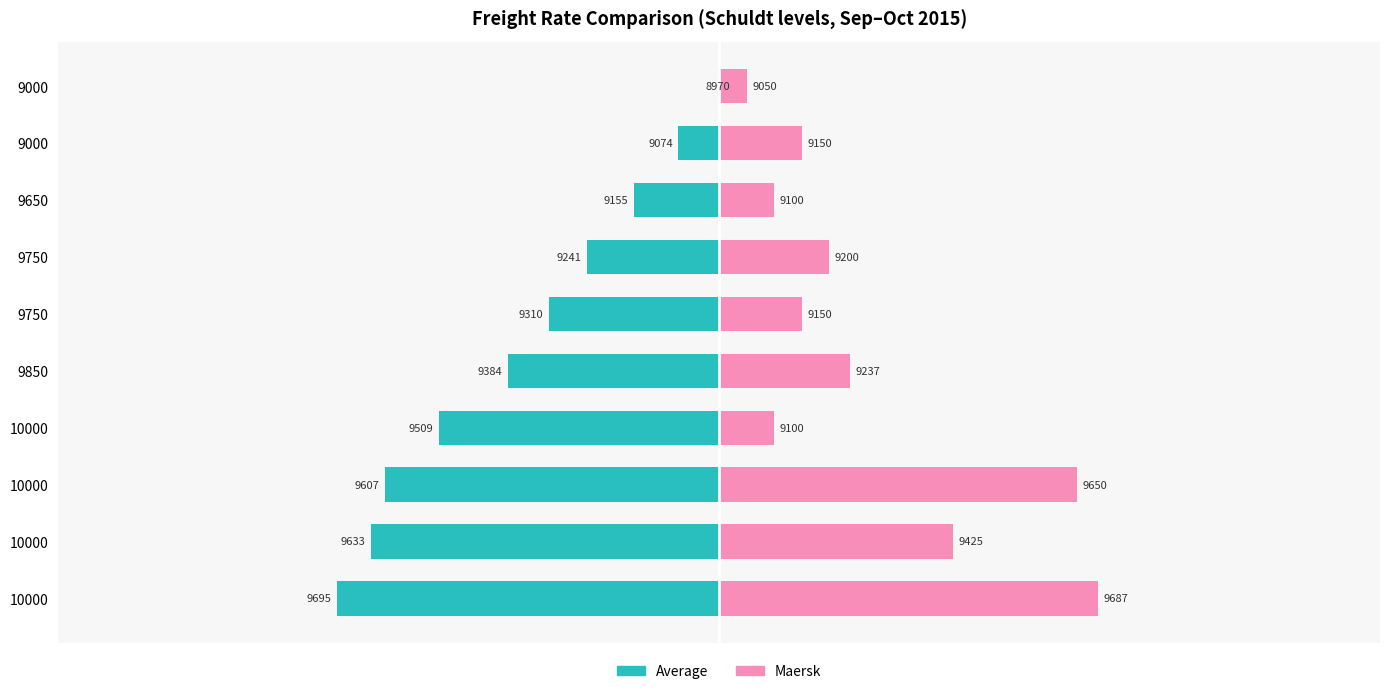

Reading right to left, transcribe all the data shown in this chart.

Average: 30	-74	-155	-241	-310	-384	-509	-607	-633	-695
Maersk: 50	150	100	200	150	237	100	650	425	687